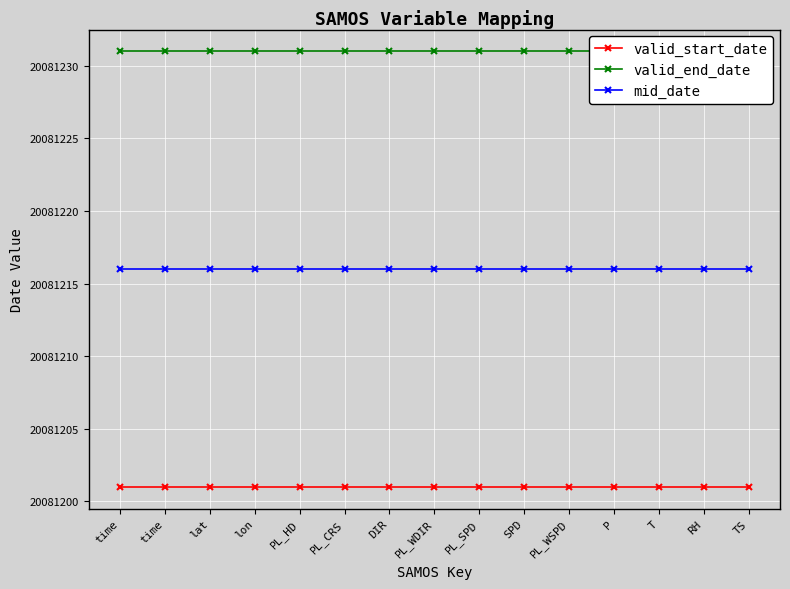

True or false: valid_end_date and valid_start_date cross at least once.

False